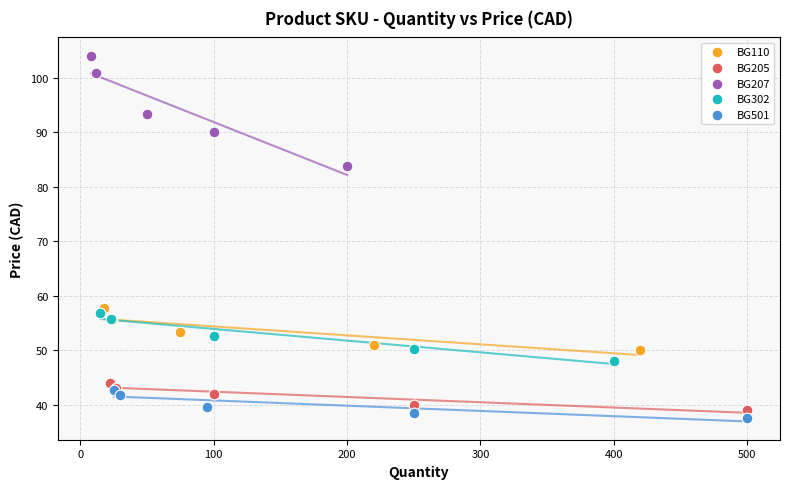

Which series contains the highest Y value?

BG207